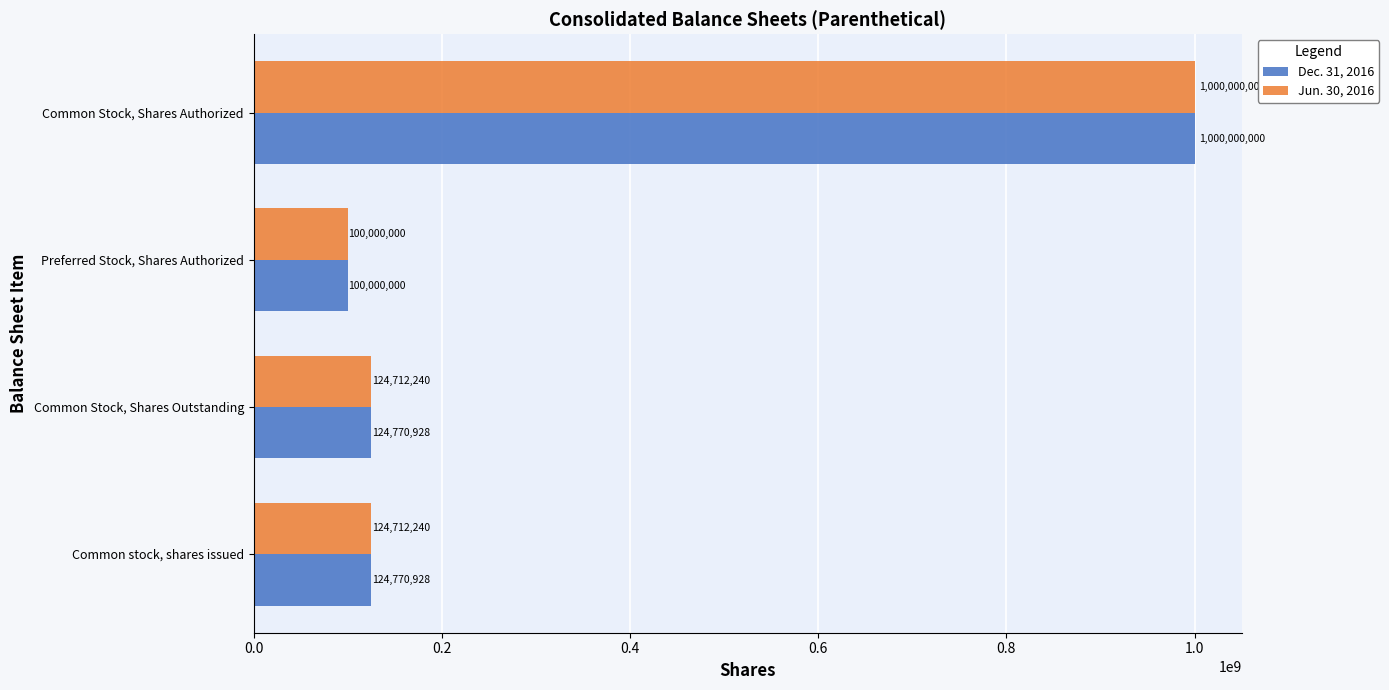

List the series in order of their overall mean, highest first.

Dec. 31, 2016, Jun. 30, 2016